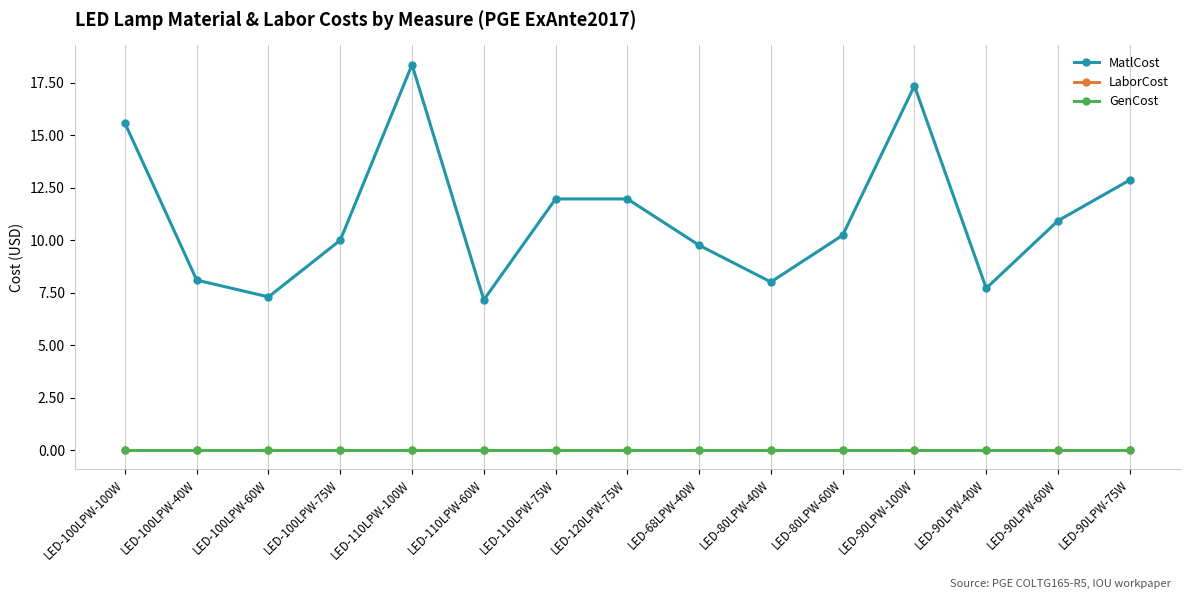

What is the total value across all series at LED-68LPW-40W?

9.8